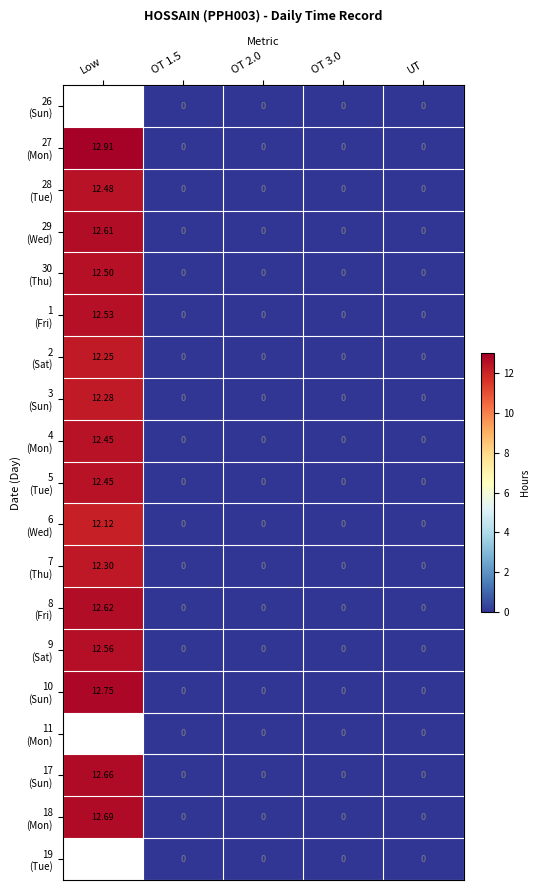

How many categories are shown in the chart?

5